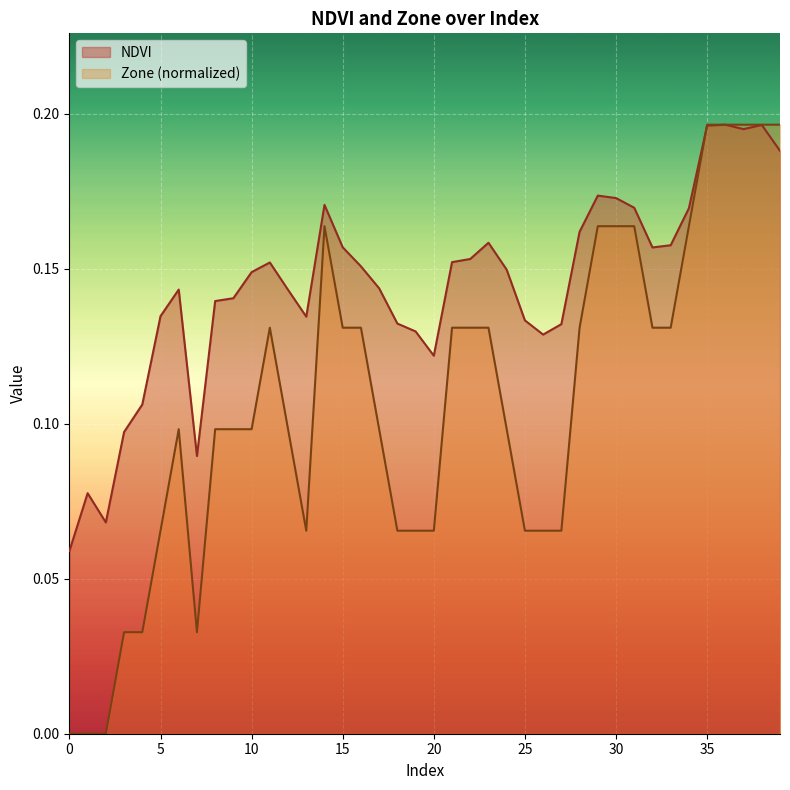

What is the value of the NDVI point at the 38th from the left?

0.2